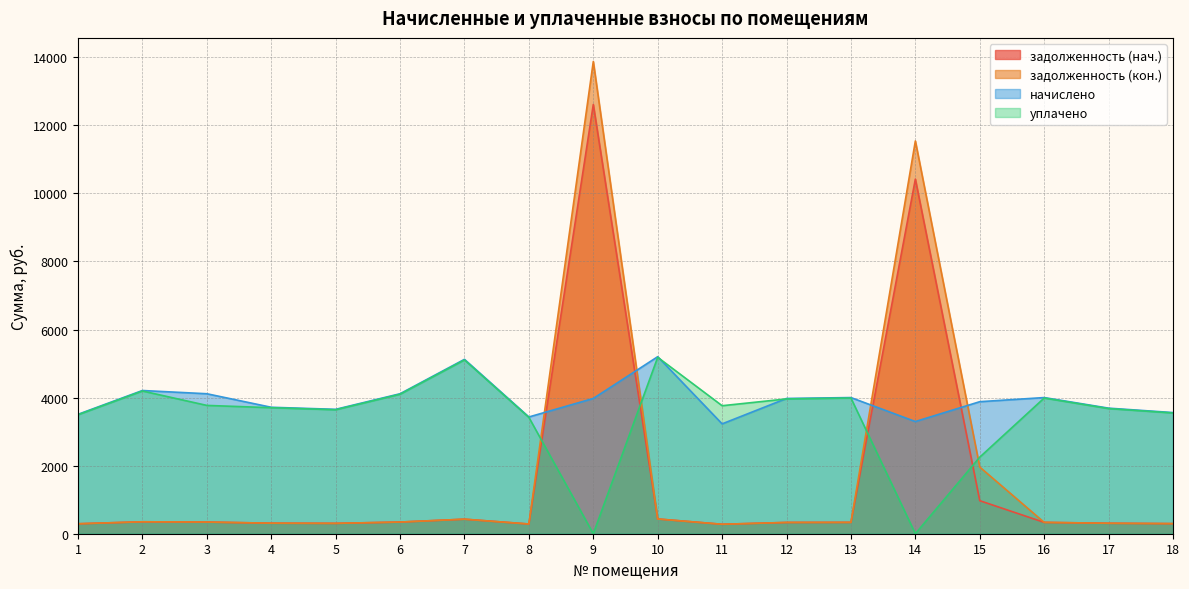

Between 7 and 17, which series saw the biggest shift?

начислено